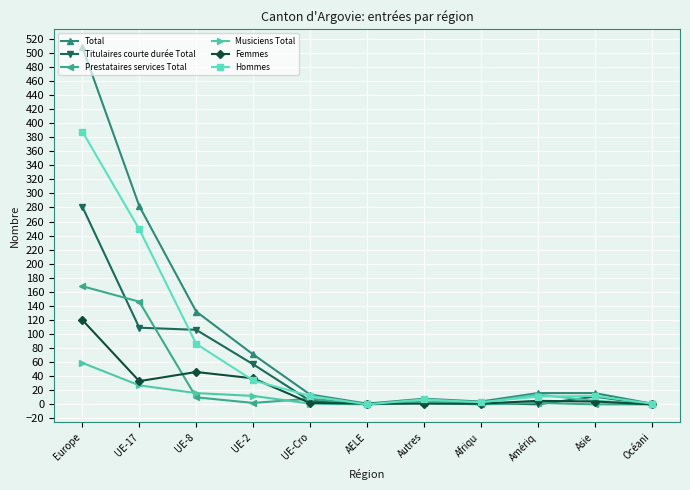

List the series in order of their peak value, lowest first.

Musiciens Total, Femmes, Prestataires services Total, Titulaires courte durée Total, Hommes, Total